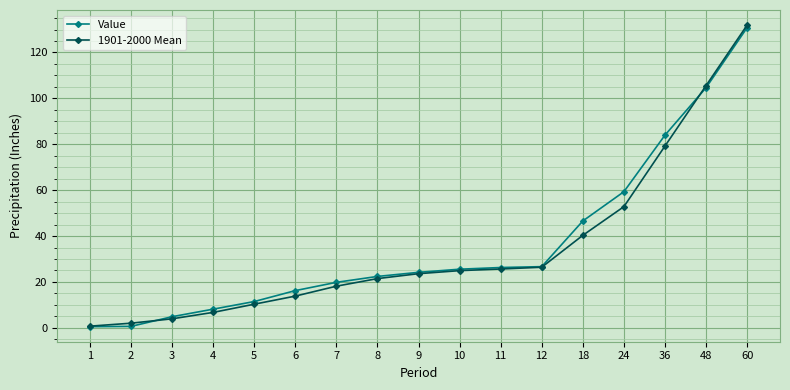

What is the value of the 1901-2000 Mean point at the 3rd from the left?

3.9